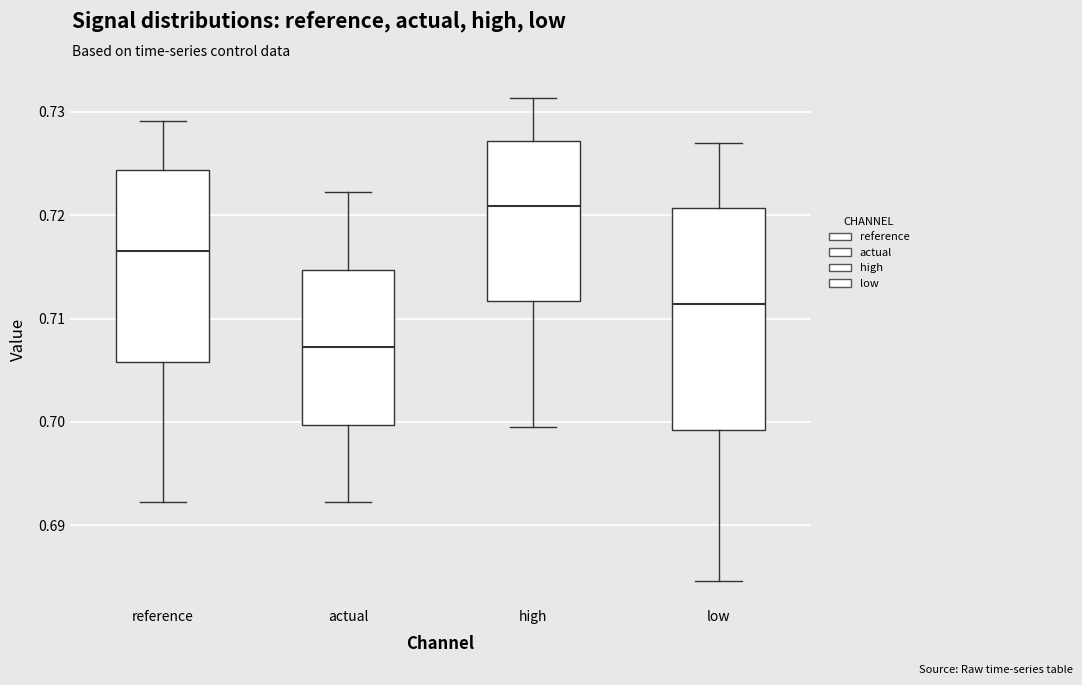

Reading left to right, transcribe this box plot: for each box, give where its median line is, the range the box spans, and where its two whiskers end, as read against the y-axis. The values are not printed on the chart, so give them approximately, as read against the axis.

reference: median 0.717, box 0.706 to 0.724, whiskers 0.692 to 0.729
actual: median 0.707, box 0.700 to 0.715, whiskers 0.692 to 0.722
high: median 0.721, box 0.712 to 0.727, whiskers 0.700 to 0.731
low: median 0.711, box 0.699 to 0.721, whiskers 0.685 to 0.727